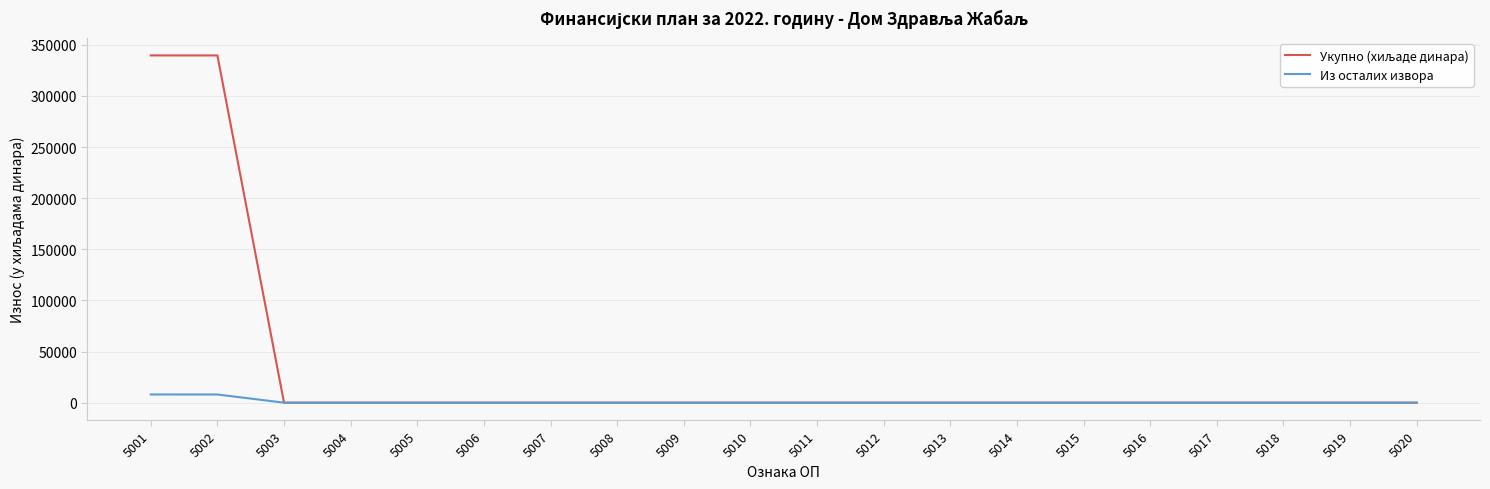

Does the chart display data point markers on the line(s)?

No